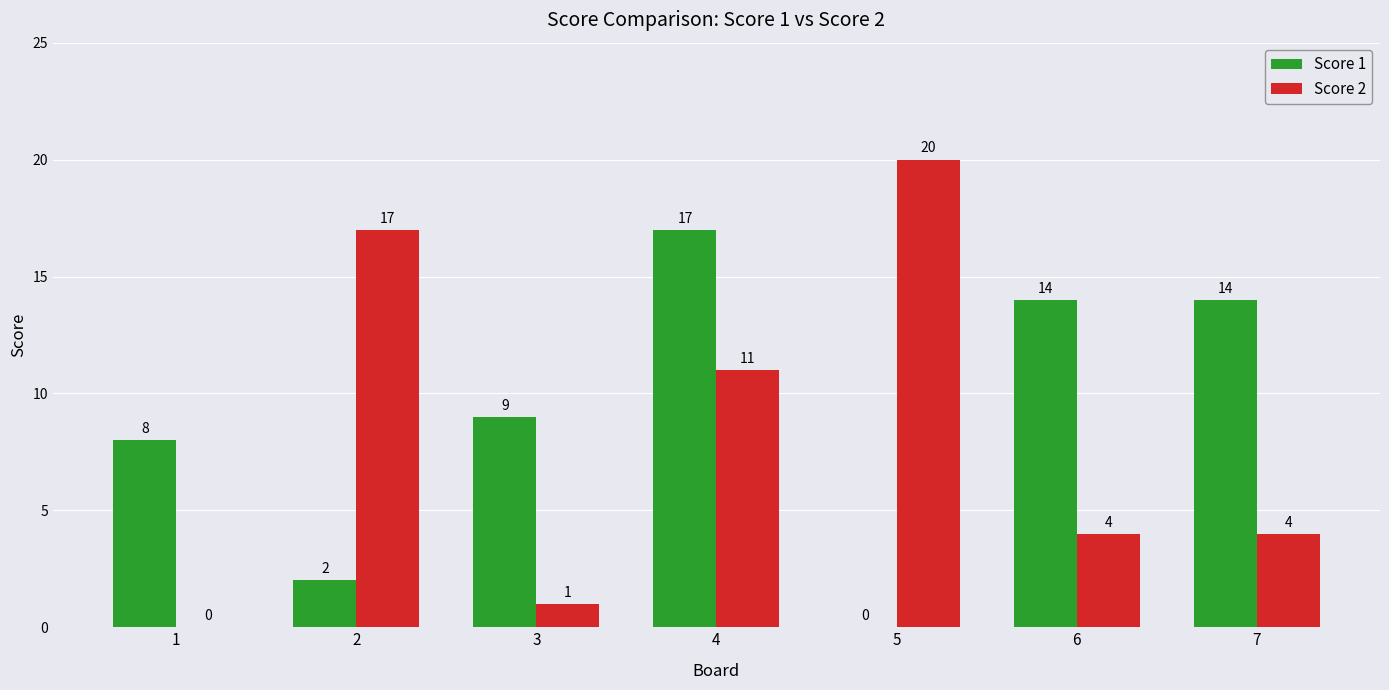

The value of Score 2 at 2 is 27. True or false?

False